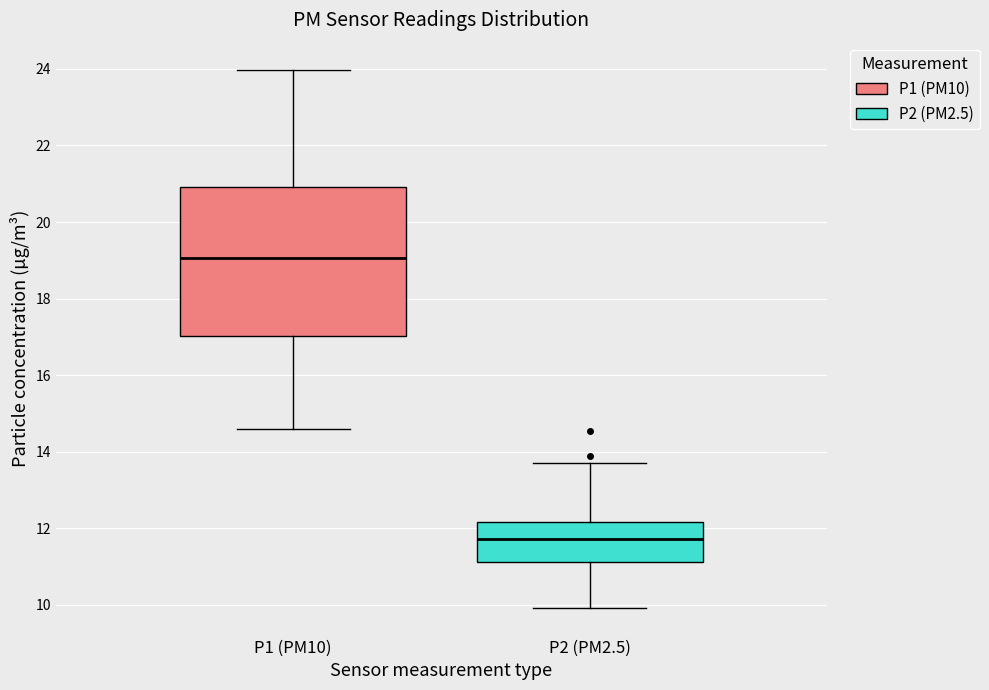

Reading left to right, read every box against the y-axis: the position of its median line, the range the box covers, and the ends of its whiskers. The values are not printed on the chart, so give them approximately, as read against the axis.

P1 (PM10): median 19.0, box 17.0 to 21.0, whiskers 14.6 to 24.0
P2 (PM2.5): median 11.8, box 11.2 to 12.2, whiskers 10.0 to 13.8